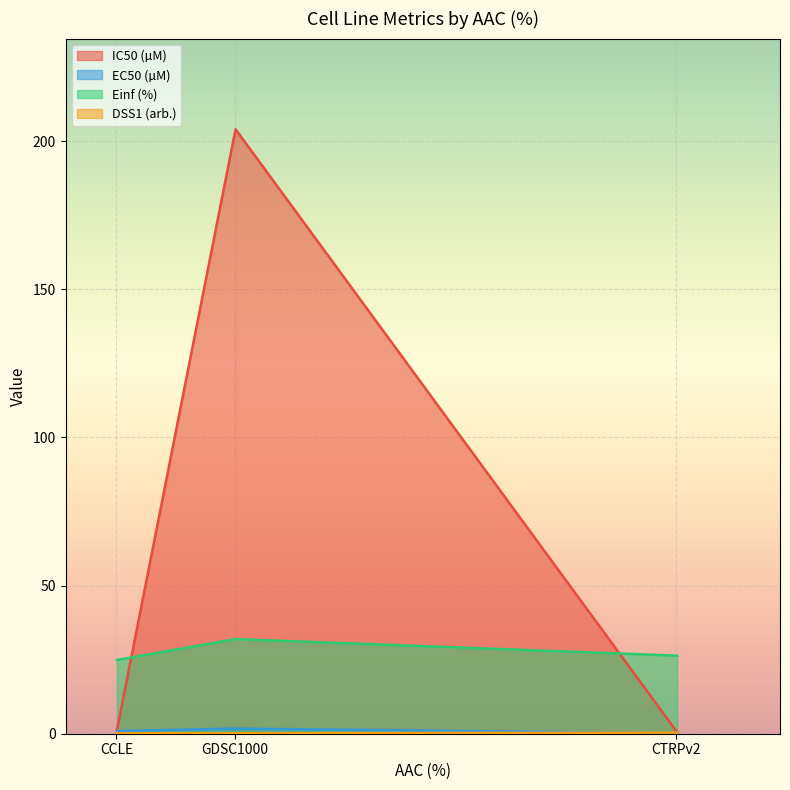

What is the value of the EC50 (µM) point at the 3rd from the left?

0.2